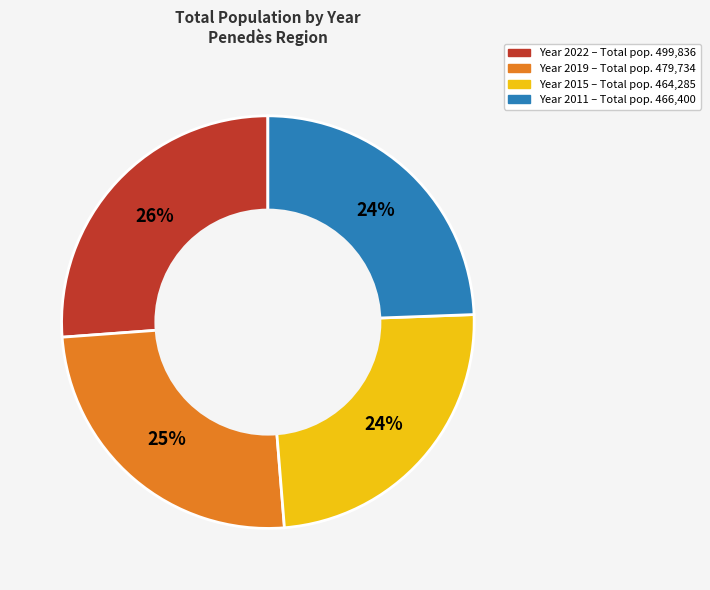

How many slices are in this pie chart?

4